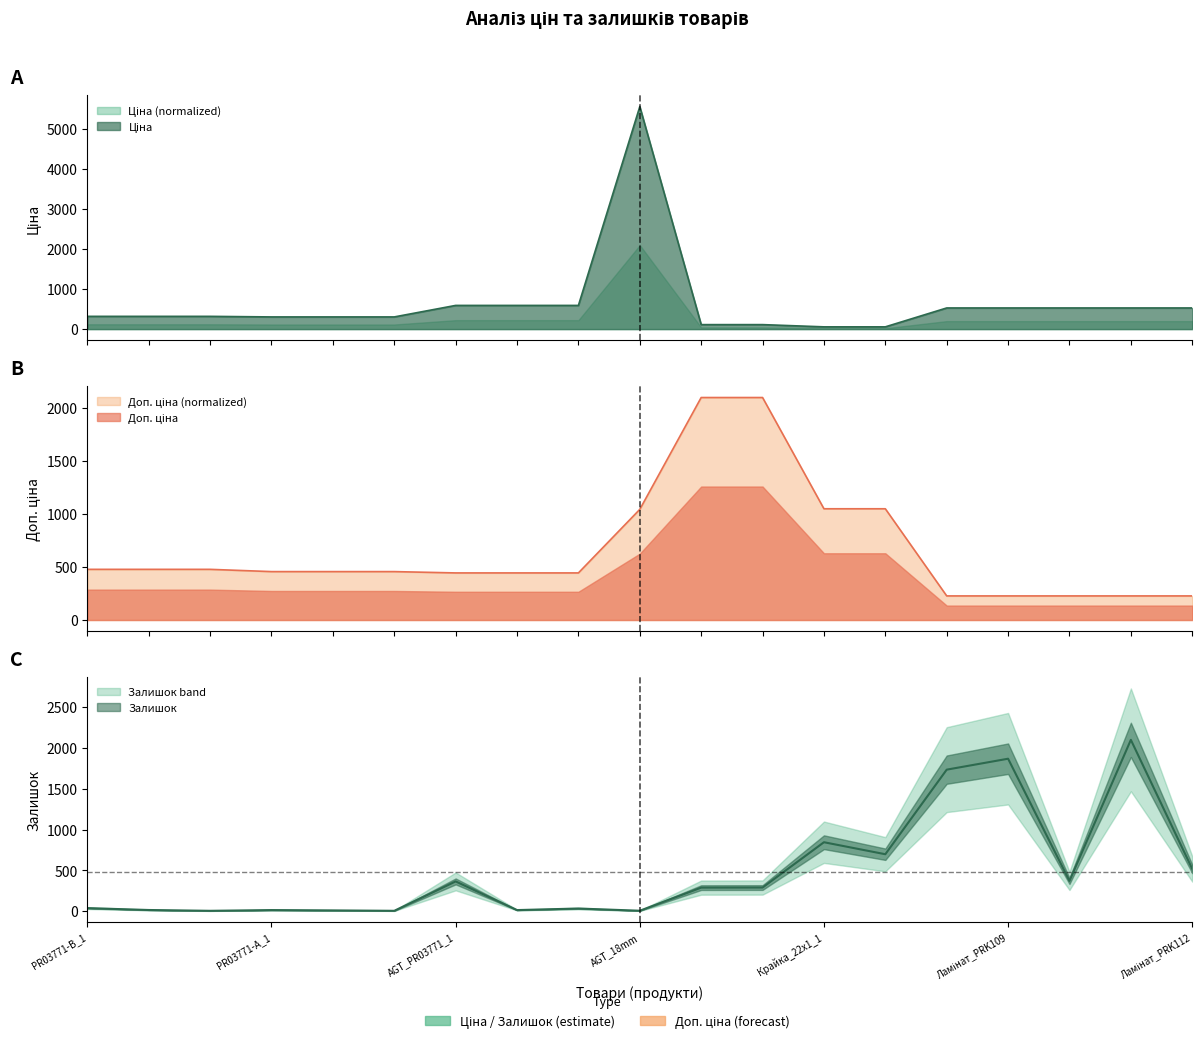

Is it true that Ціна equals 55.9 at 13?

True